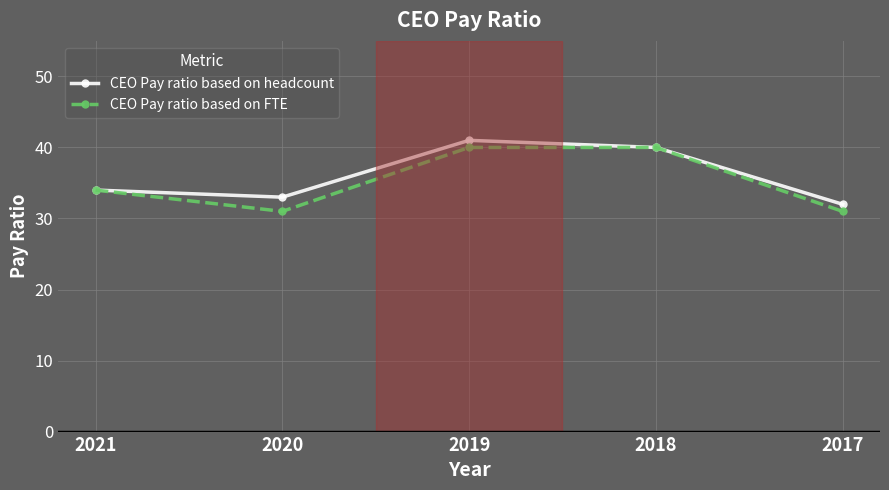

Is the value of CEO Pay ratio based on headcount at 2021 greater than the value of CEO Pay ratio based on FTE at 2019?

No